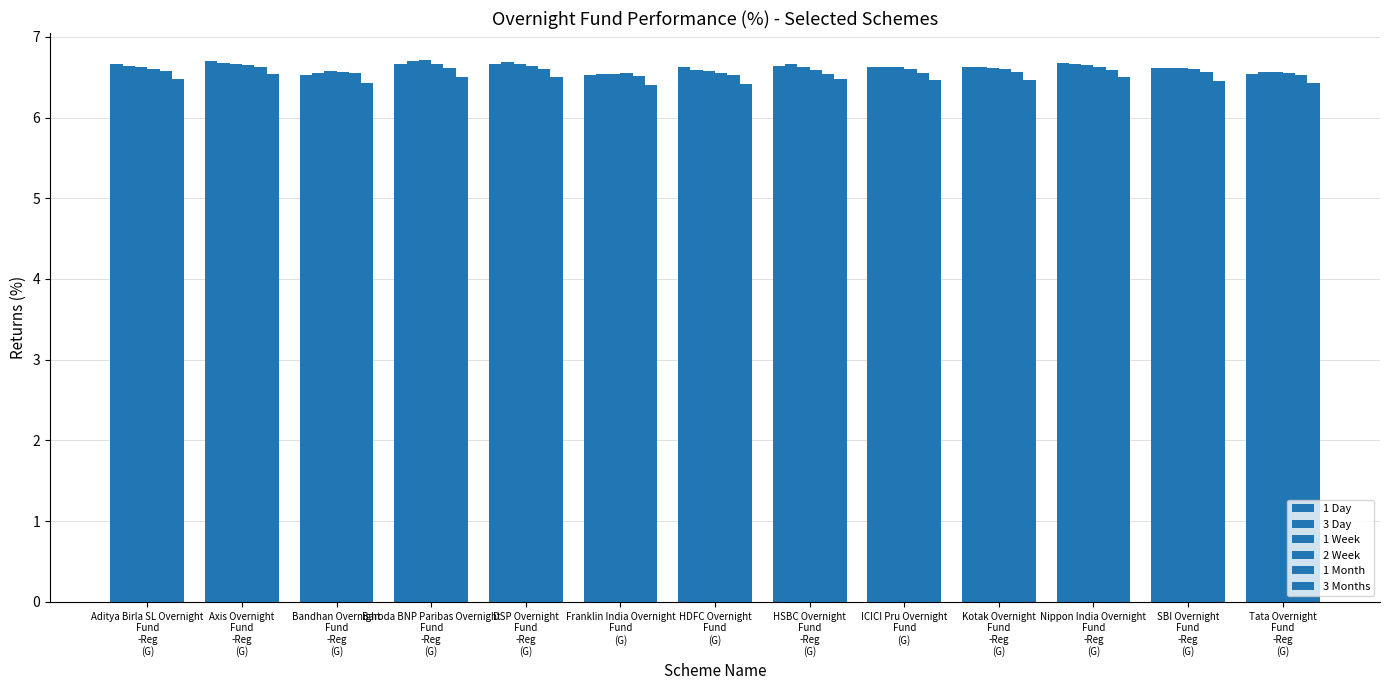

What is the value of the 1 Month bar at the 3rd from the left?

6.5